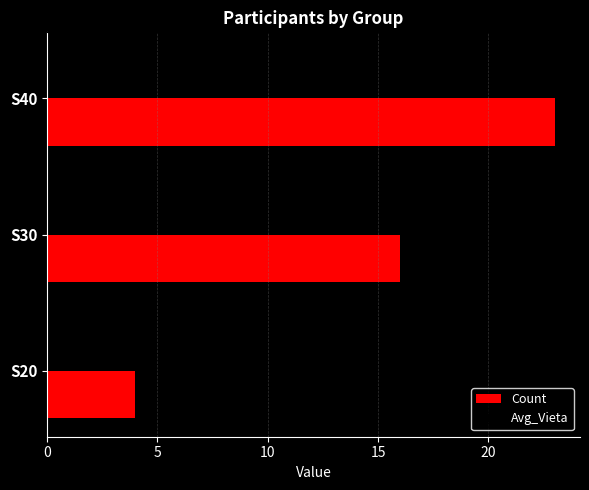

Is the value of Avg_Vieta at S30 greater than the value of Count at S30?

No